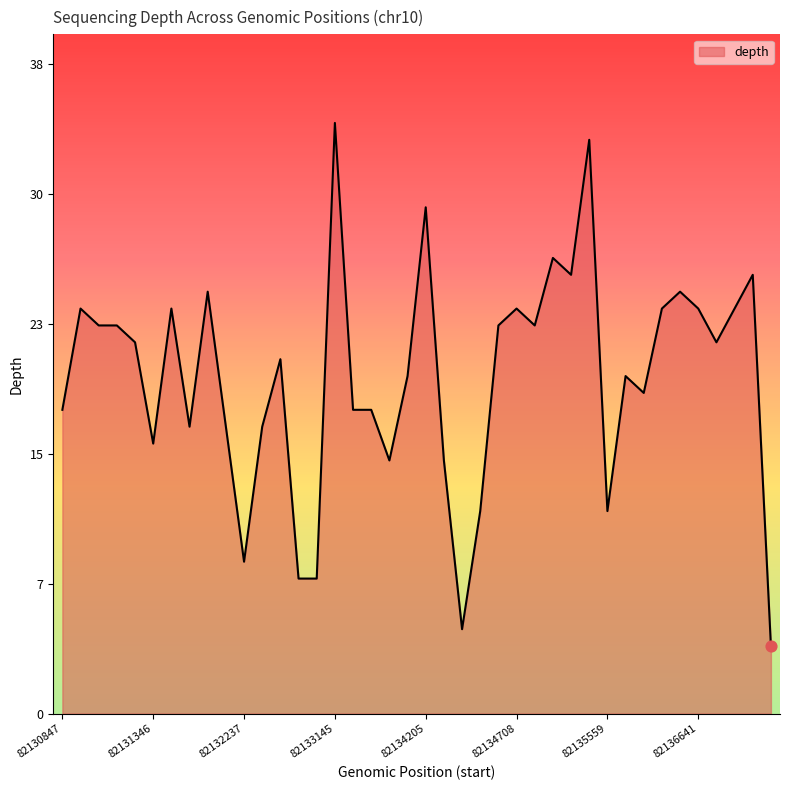

Does the chart have visible grid lines?

No